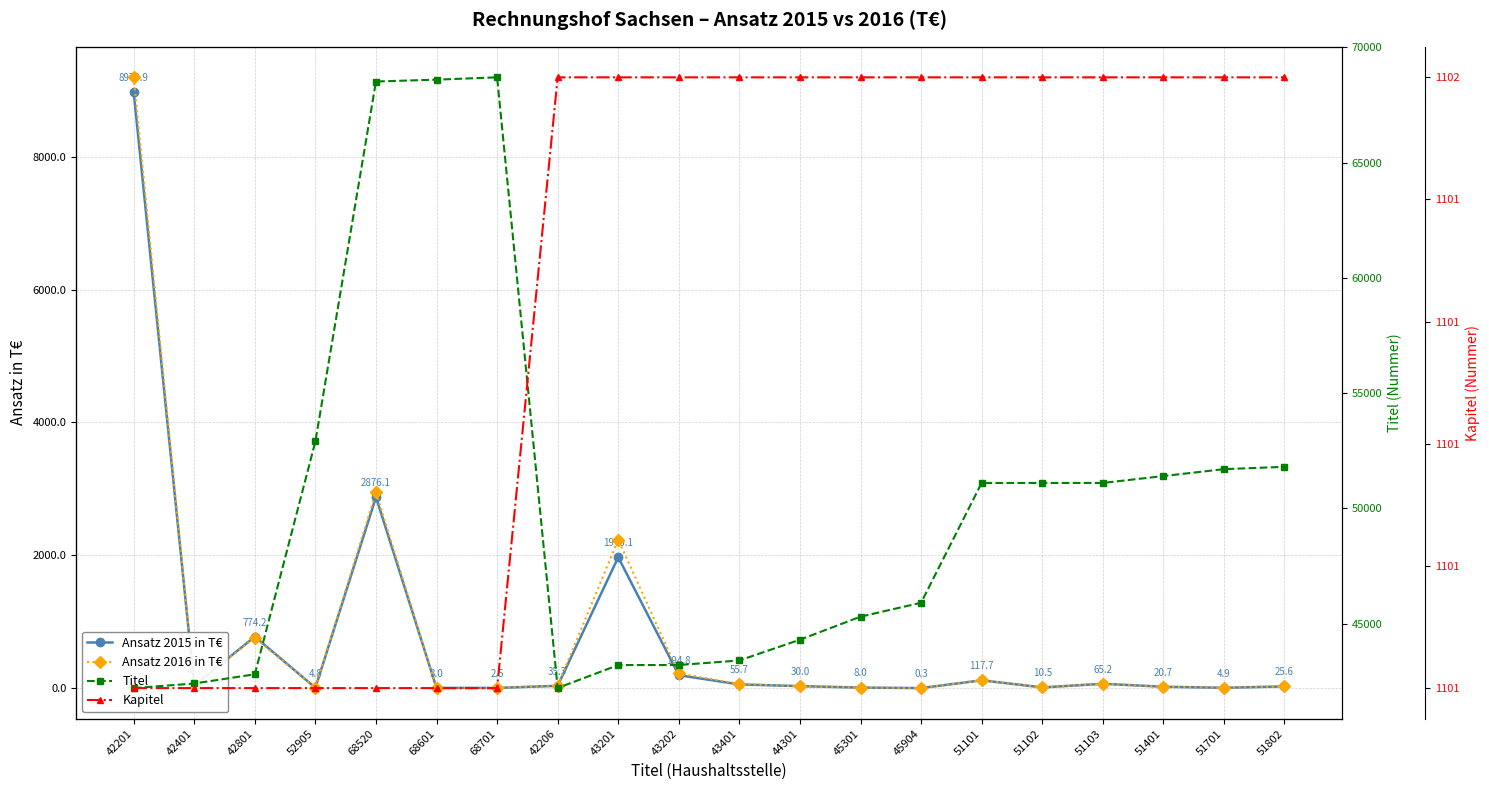

What is the label of the 13th point from the left?

45301